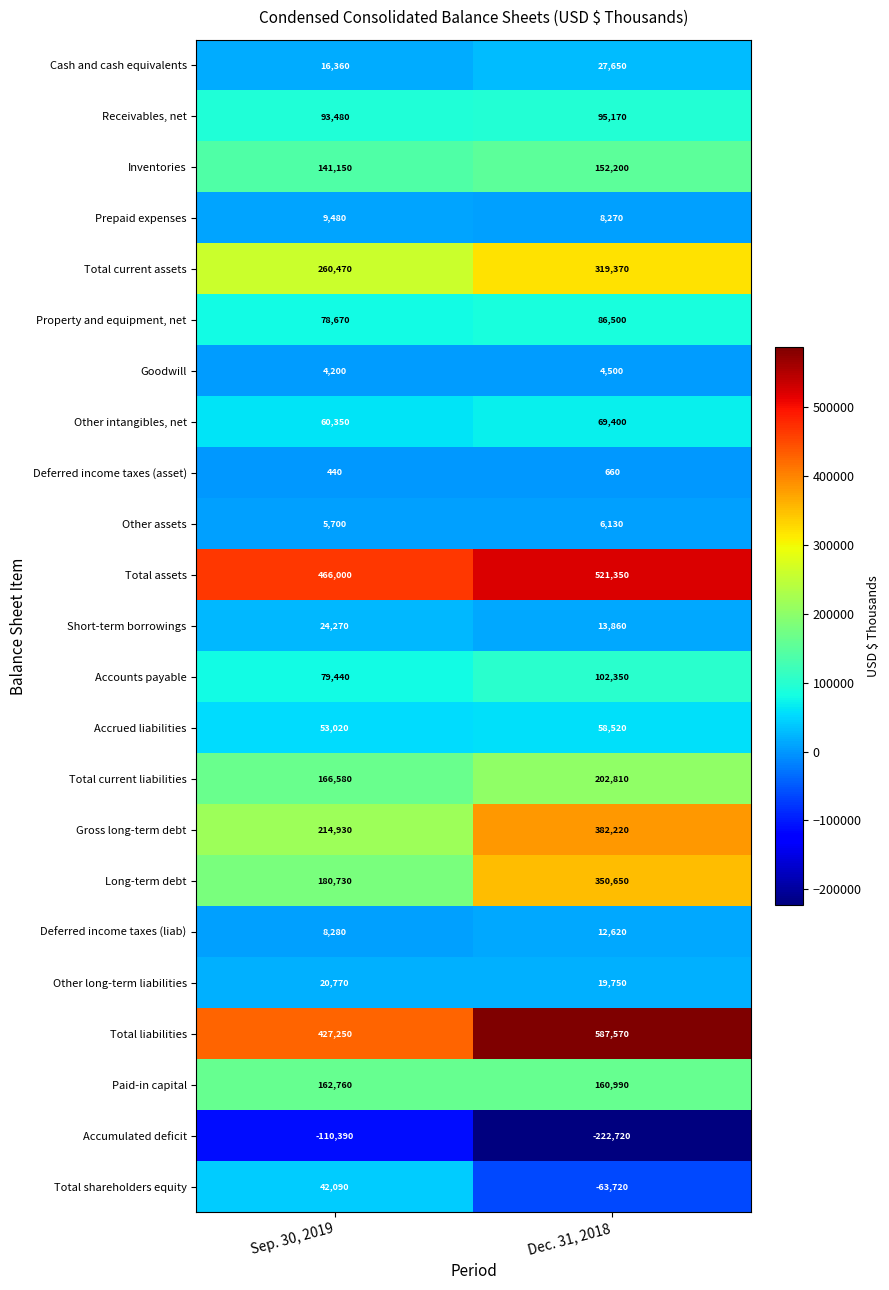

What is the approximate value of Deferred income taxes (asset) at Dec. 31, 2018, to the nearest 10?

660